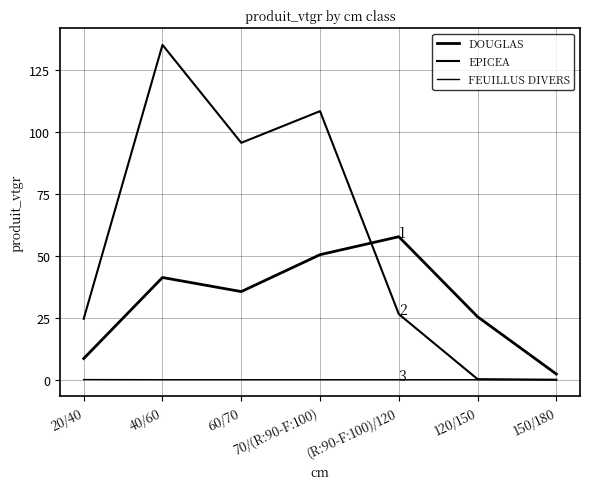

True or false: FEUILLUS DIVERS and EPICEA intersect in this chart.

False